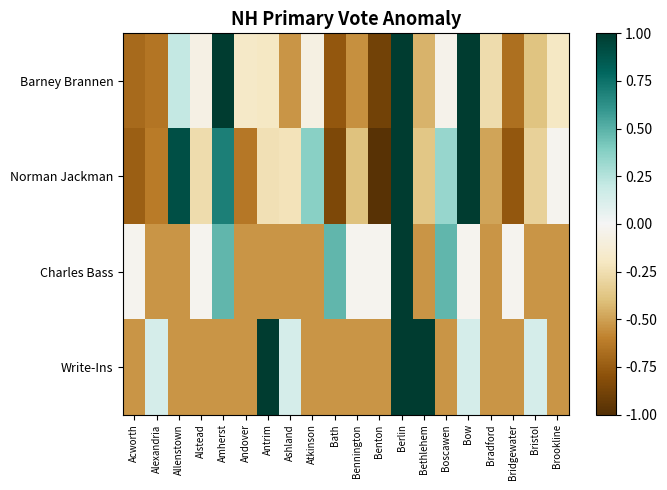

What is the smallest value displayed?

-1.0